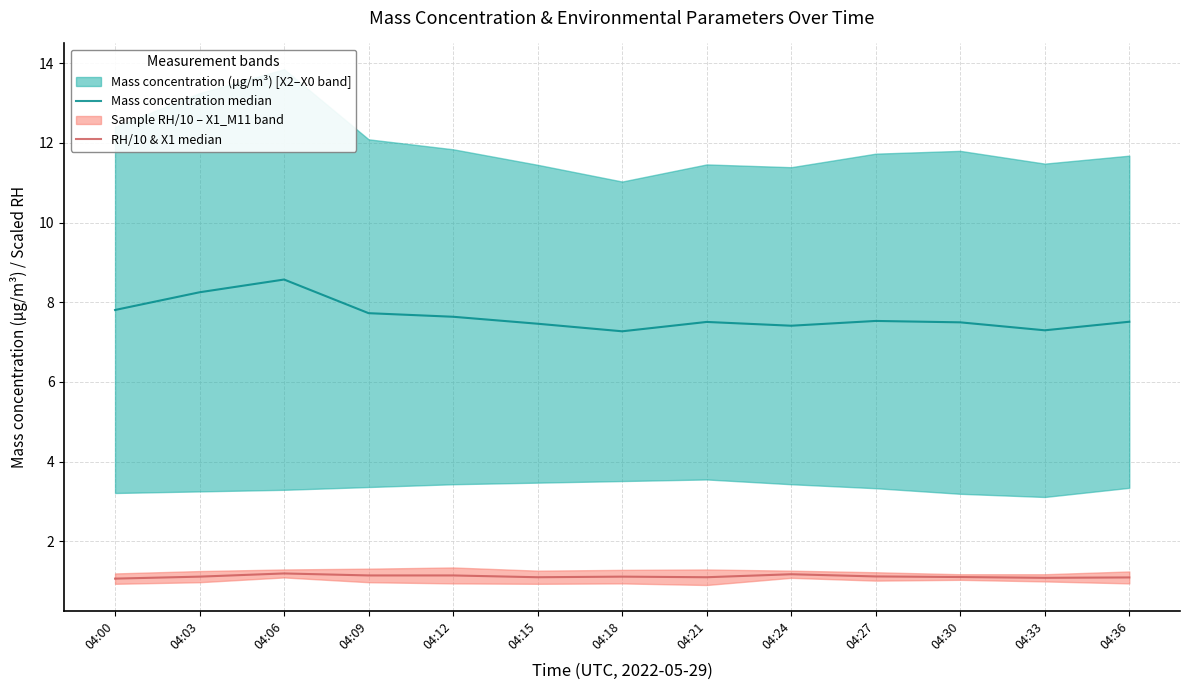

Between 04:27 and 04:24, which is larger?

04:27